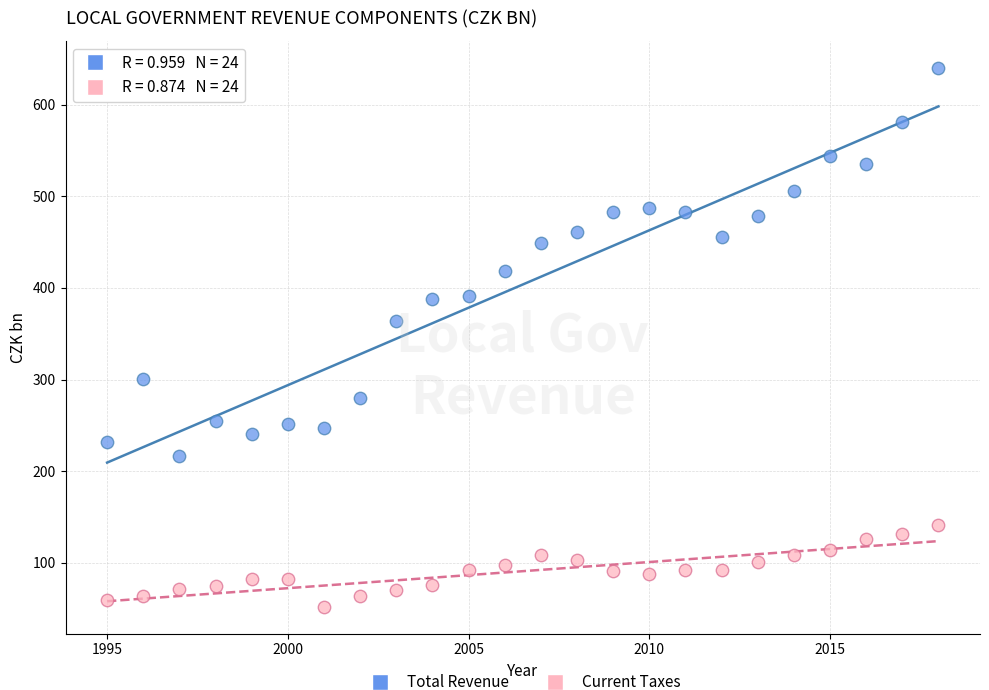

Across all series, what Y value is closest to 346?

363.8